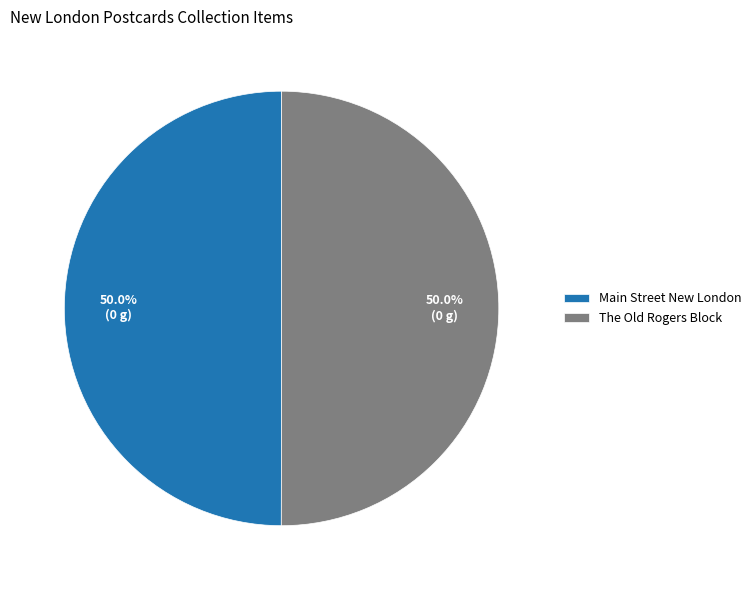

What portion of the pie excludes Main Street New London?

50.0%